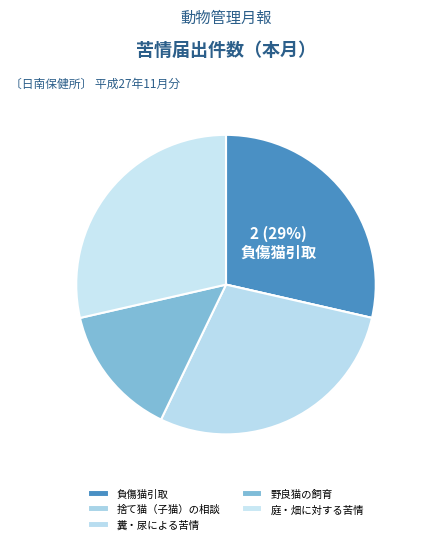

Rank the categories by value from lowest to highest.

捨て猫（子猫）の相談, 野良猫の飼育, 負傷猫引取, 糞・尿による苦情, 庭・畑に対する苦情